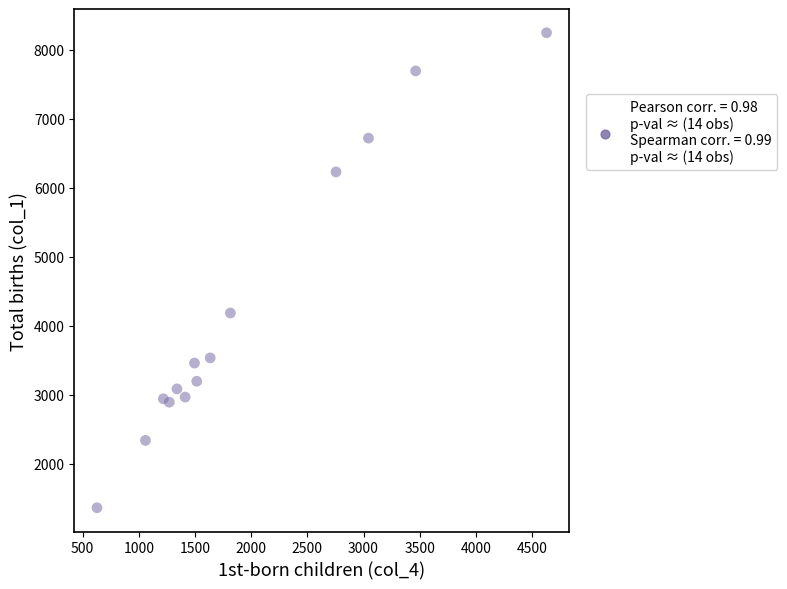

What is the range of Y values (max minus min)?

6880